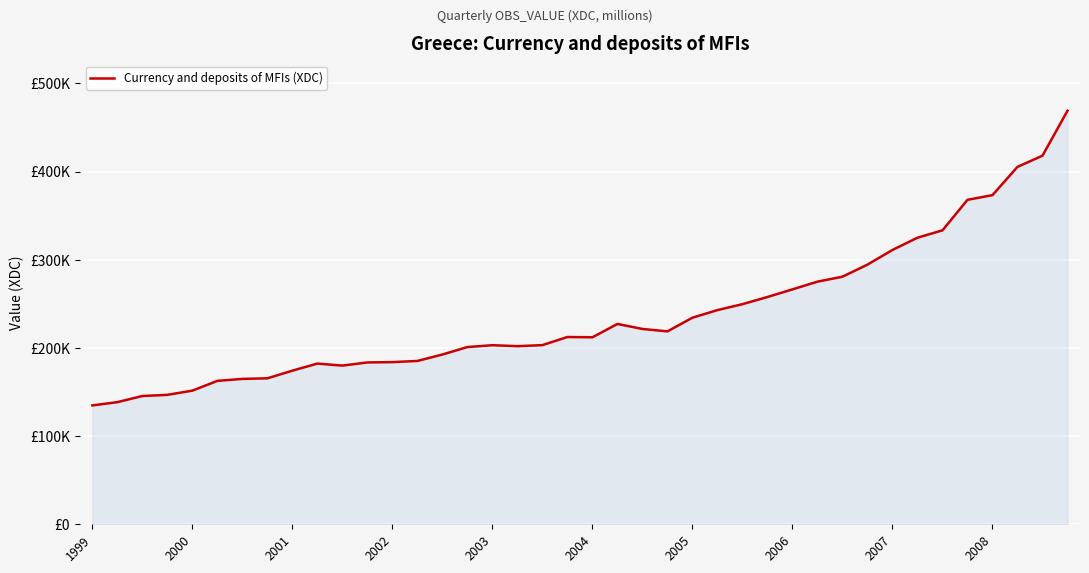

Where does the data first go above 212436?

21